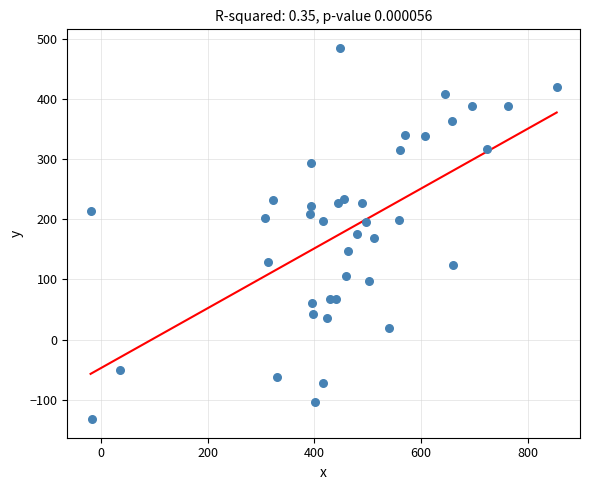

What is the range of X values (max minus min)?

874.6